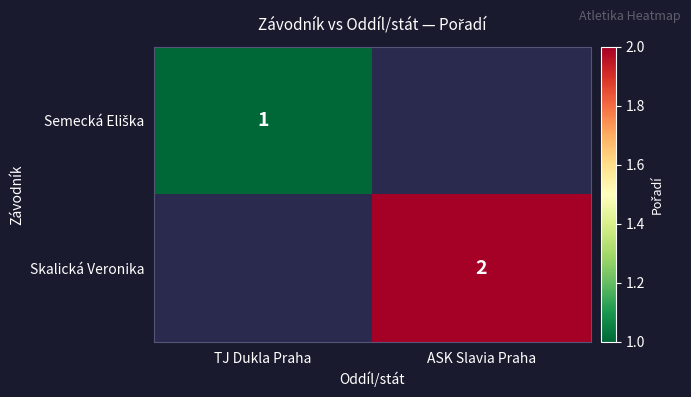

True or false: Skalická Veronika has a value of 1 at ASK Slavia Praha.

False